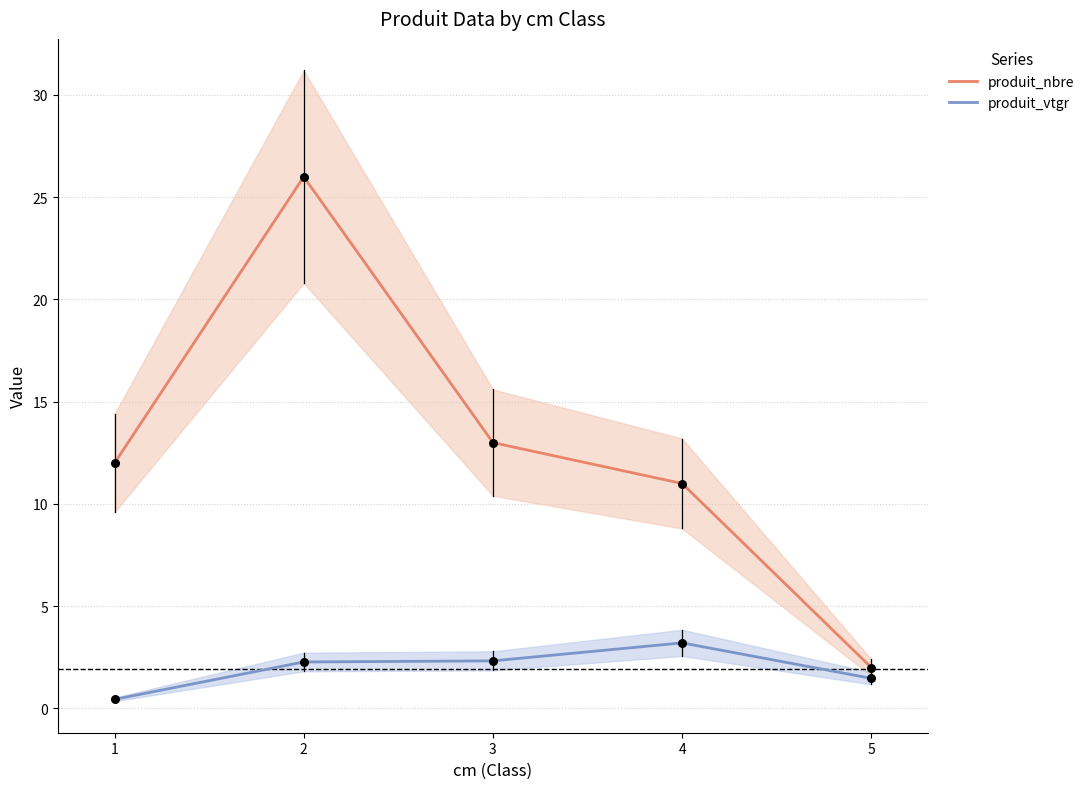

What are all the series names shown in the legend?

produit_nbre, produit_vtgr